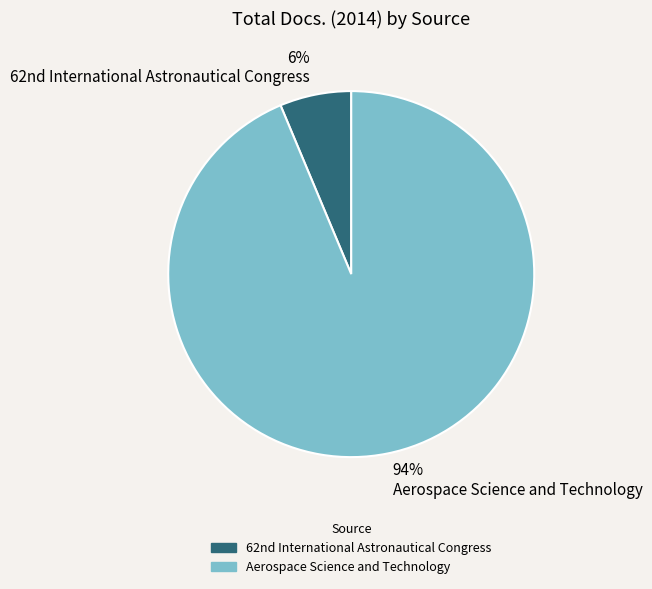

Count the number of slices in the pie.

2